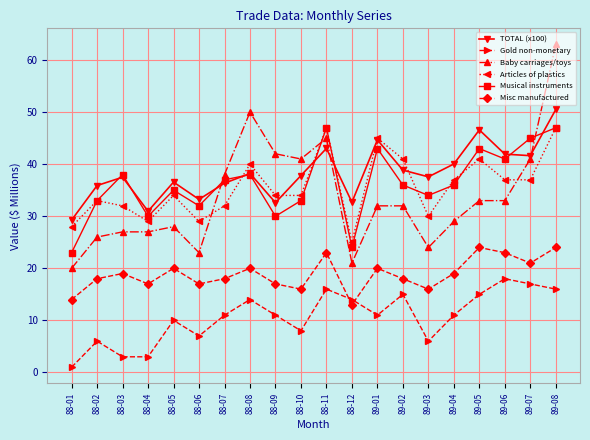

What is the lowest value of the Musical instruments series?

23.0